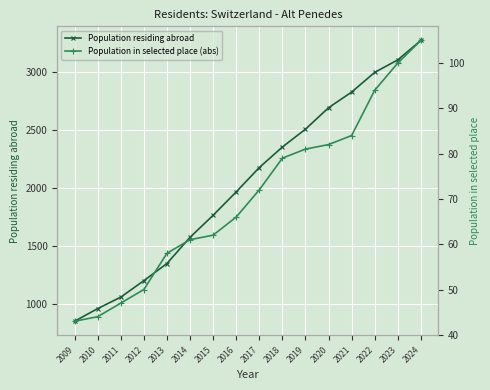

The Population in selected place (abs) series shows 66 at 2016. True or false?

True